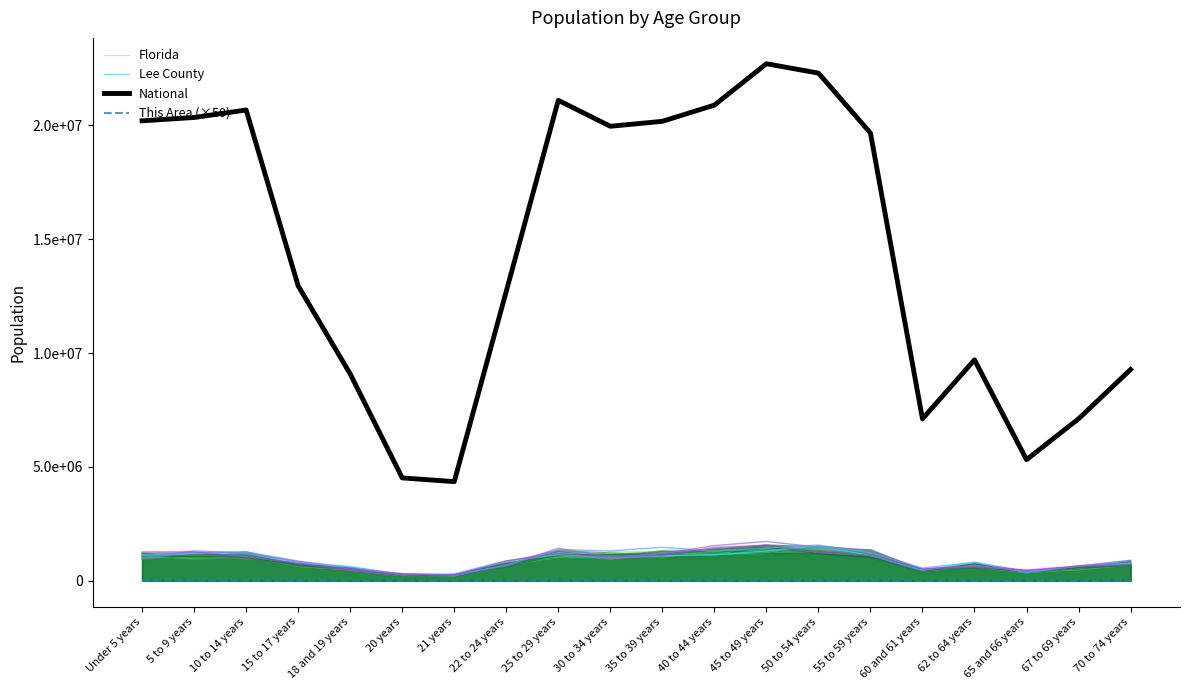

What is the sum of the This Area (×50) values at Under 5 years and 22 to 24 years?

11750.0